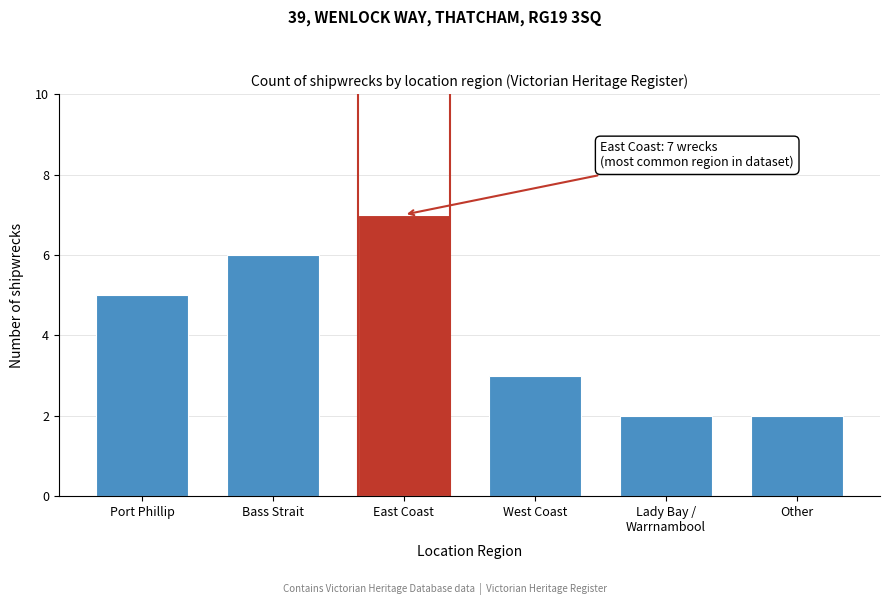

Reading left to right, extract all data points from this chart.

5	6	7	3	2	2